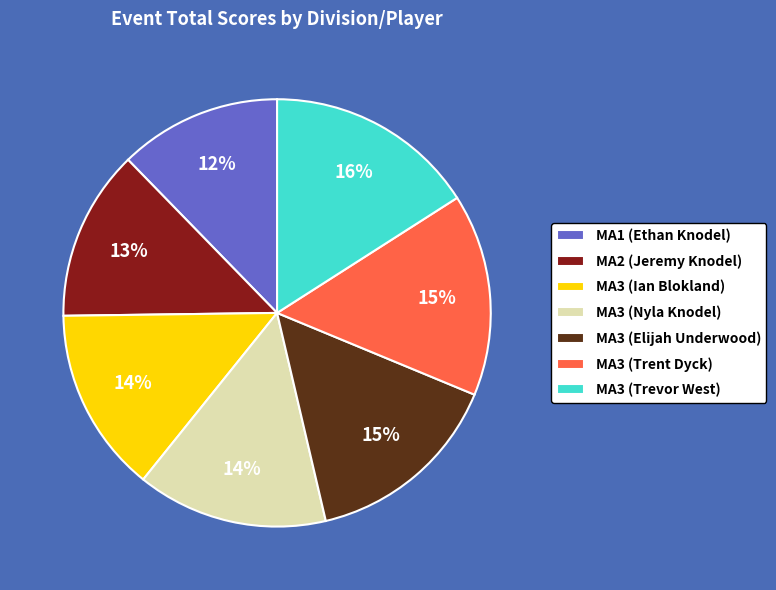

To the nearest percent, what portion does MA3 (Trevor West) represent?

16%